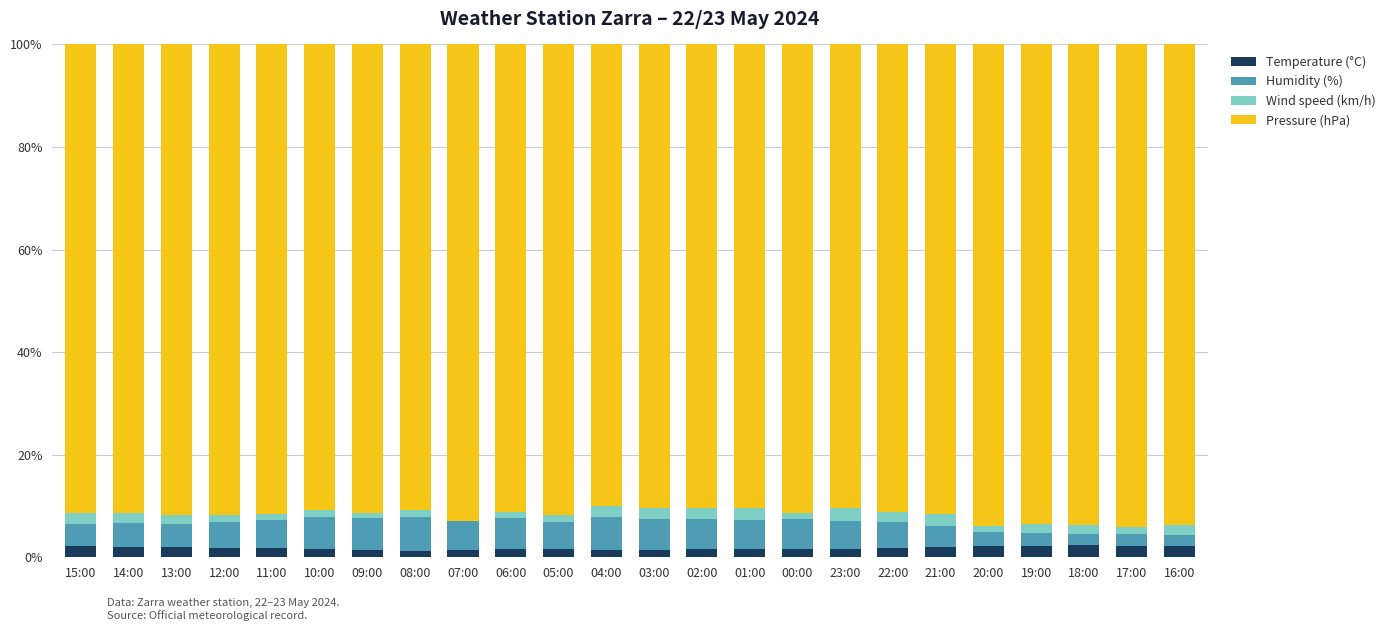

What is the highest value of the Temperature (°C) series?

2.3